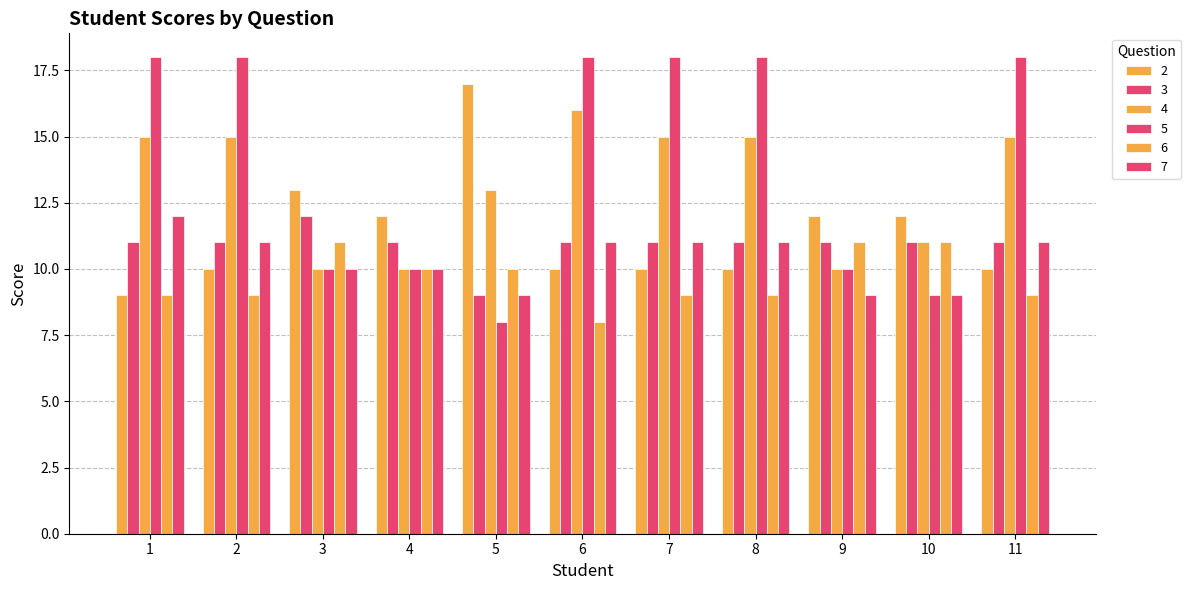

What is the value of the 3 bar at the 6th from the left?

11